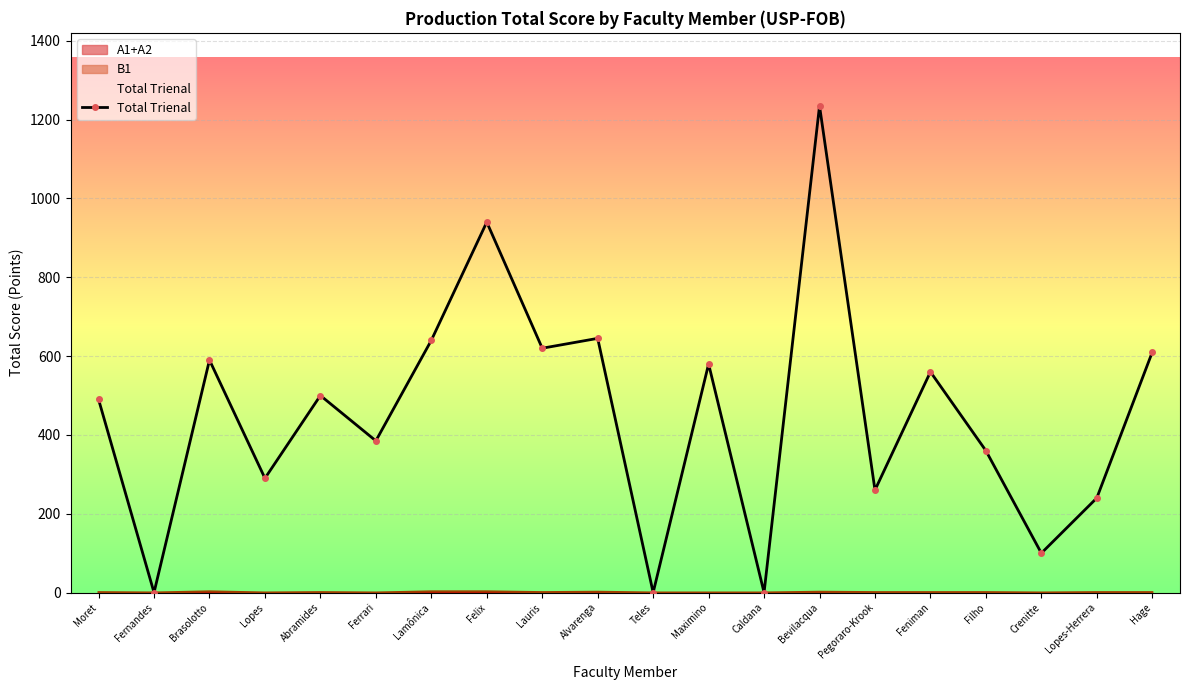

How many values exceed 500?

9